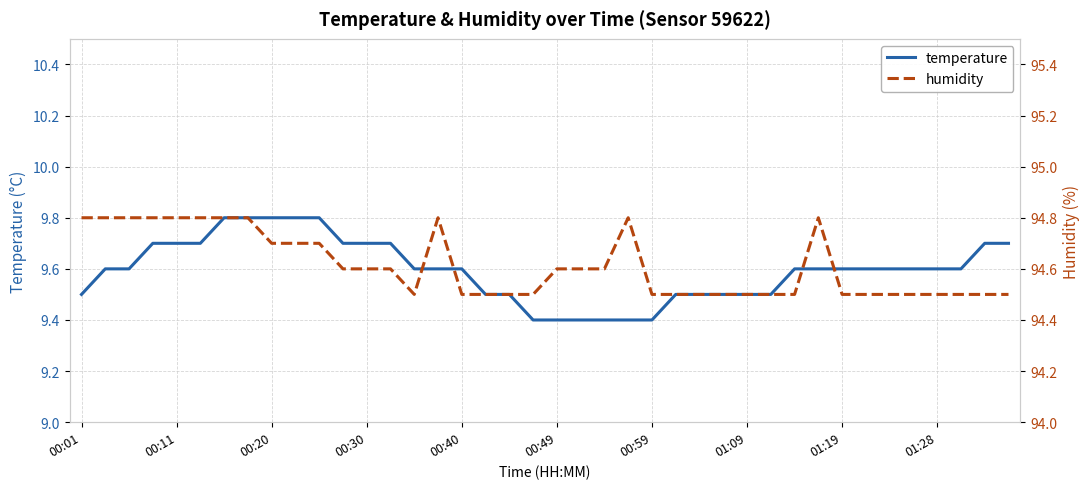

What position from the right is 22?

18